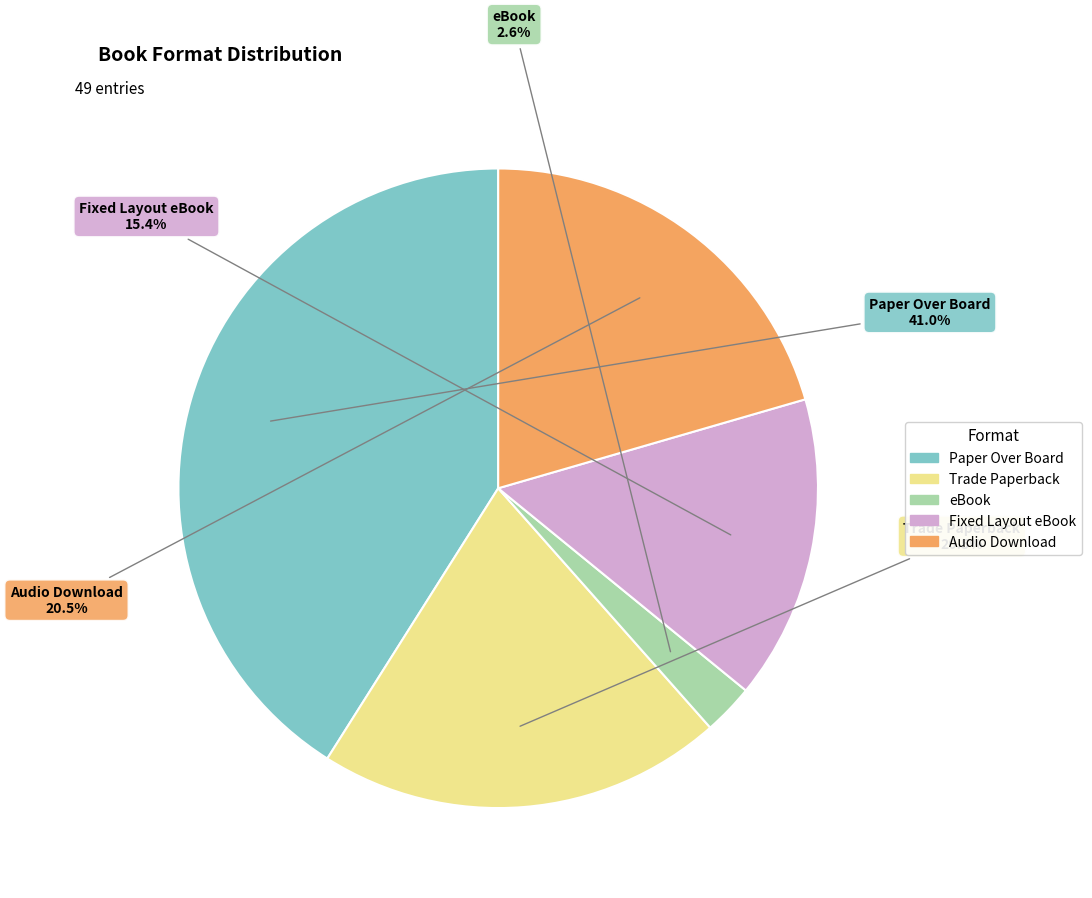

To the nearest percent, what portion does Paper Over Board represent?

41%